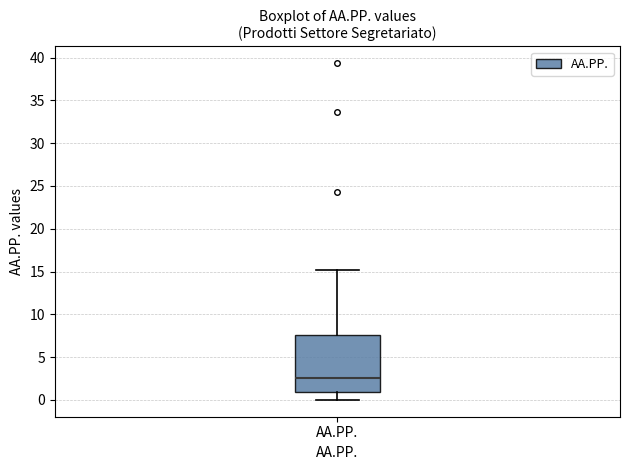

Transcribe this box plot: give where the median line is, the range the box spans, and where the two whiskers end, as read against the y-axis. The values are not printed on the chart, so give them approximately, as read against the axis.

median 2.5, box 1.0 to 7.5, whiskers 0.0 to 15.0